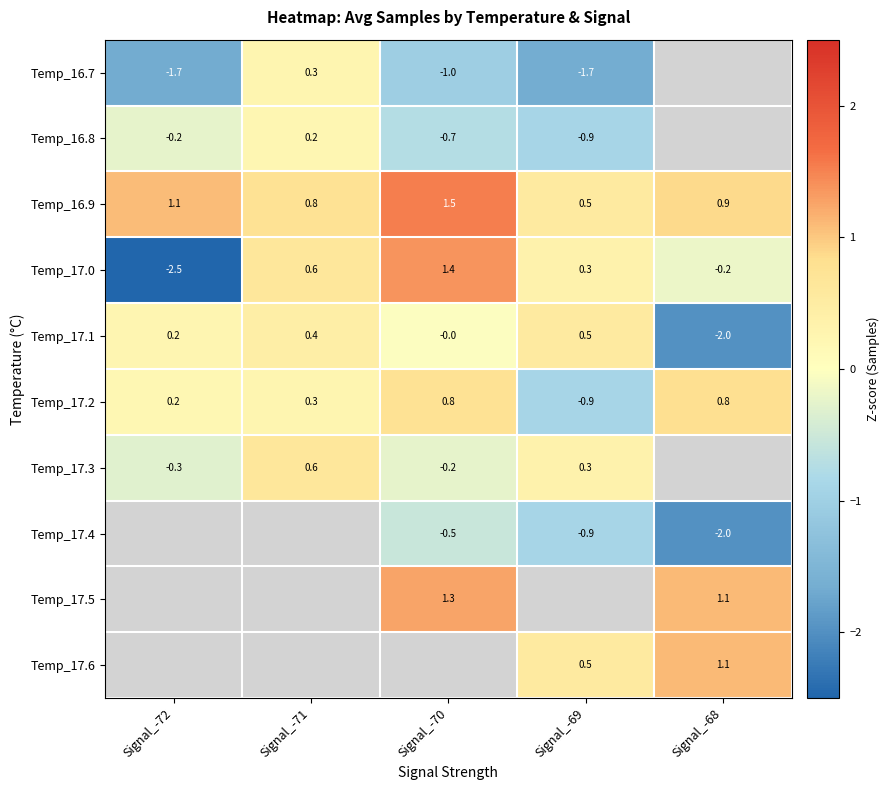

At which category does the chart reach its peak across all series?

Signal_-70